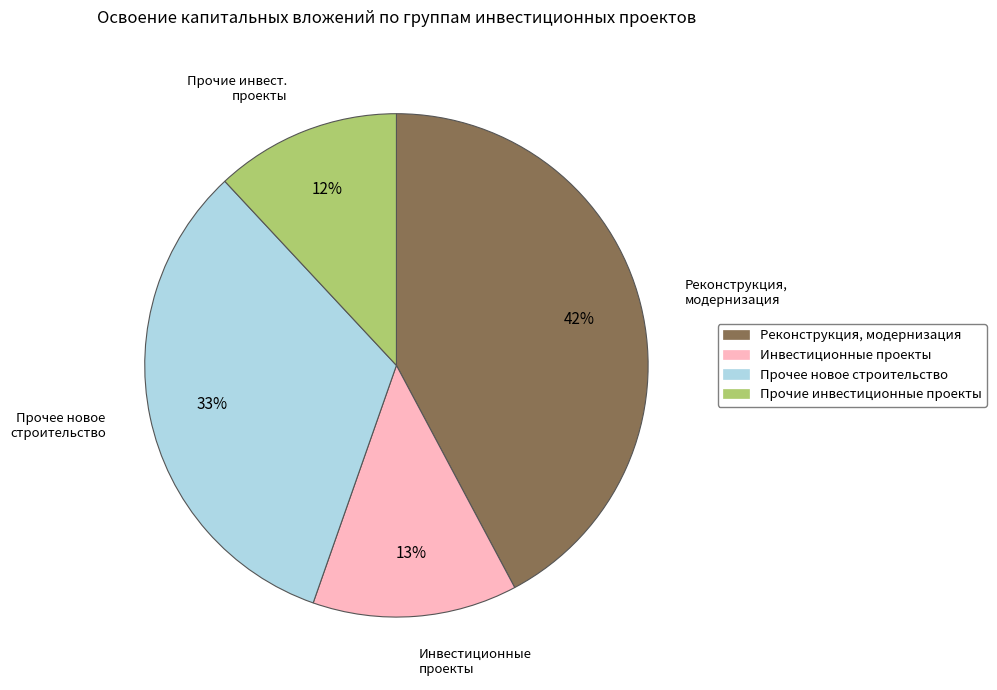

Is the sum of Инвестиционные проекты and Прочее новое строительство greater than half?

No